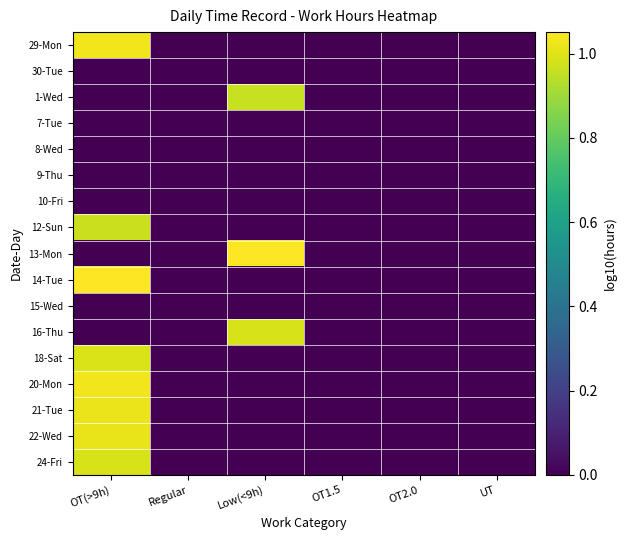

Reading left to right, extract all data points from this chart.

29-Mon: OT(>9h)=1.0	Regular=0.0	Low(<9h)=0.0	OT1.5=0.0	OT2.0=0.0	UT=0.0
30-Tue: OT(>9h)=0.0	Regular=0.0	Low(<9h)=0.0	OT1.5=0.0	OT2.0=0.0	UT=0.0
1-Wed: OT(>9h)=0.0	Regular=0.0	Low(<9h)=1.0	OT1.5=0.0	OT2.0=0.0	UT=0.0
7-Tue: OT(>9h)=0.0	Regular=0.0	Low(<9h)=0.0	OT1.5=0.0	OT2.0=0.0	UT=0.0
8-Wed: OT(>9h)=0.0	Regular=0.0	Low(<9h)=0.0	OT1.5=0.0	OT2.0=0.0	UT=0.0
9-Thu: OT(>9h)=0.0	Regular=0.0	Low(<9h)=0.0	OT1.5=0.0	OT2.0=0.0	UT=0.0
10-Fri: OT(>9h)=0.0	Regular=0.0	Low(<9h)=0.0	OT1.5=0.0	OT2.0=0.0	UT=0.0
12-Sun: OT(>9h)=1.0	Regular=0.0	Low(<9h)=0.0	OT1.5=0.0	OT2.0=0.0	UT=0.0
13-Mon: OT(>9h)=0.0	Regular=0.0	Low(<9h)=1.0	OT1.5=0.0	OT2.0=0.0	UT=0.0
14-Tue: OT(>9h)=1.1	Regular=0.0	Low(<9h)=0.0	OT1.5=0.0	OT2.0=0.0	UT=0.0
15-Wed: OT(>9h)=0.0	Regular=0.0	Low(<9h)=0.0	OT1.5=0.0	OT2.0=0.0	UT=0.0
16-Thu: OT(>9h)=0.0	Regular=0.0	Low(<9h)=1.0	OT1.5=0.0	OT2.0=0.0	UT=0.0
18-Sat: OT(>9h)=1.0	Regular=0.0	Low(<9h)=0.0	OT1.5=0.0	OT2.0=0.0	UT=0.0
20-Mon: OT(>9h)=1.0	Regular=0.0	Low(<9h)=0.0	OT1.5=0.0	OT2.0=0.0	UT=0.0
21-Tue: OT(>9h)=1.0	Regular=0.0	Low(<9h)=0.0	OT1.5=0.0	OT2.0=0.0	UT=0.0
22-Wed: OT(>9h)=1.0	Regular=0.0	Low(<9h)=0.0	OT1.5=0.0	OT2.0=0.0	UT=0.0
24-Fri: OT(>9h)=1.0	Regular=0.0	Low(<9h)=0.0	OT1.5=0.0	OT2.0=0.0	UT=0.0